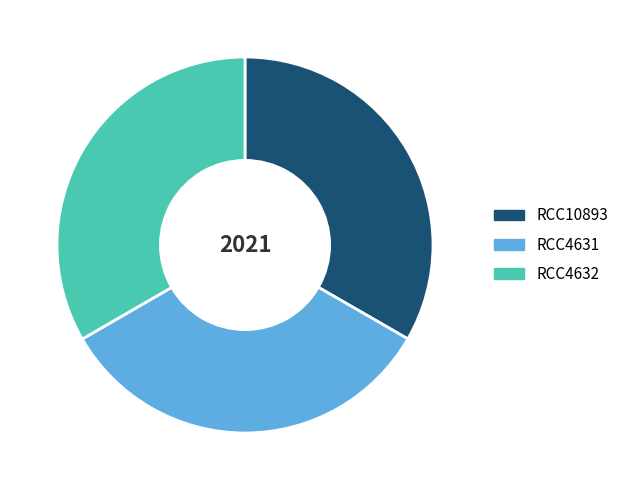

Does any single category account for the majority?

No